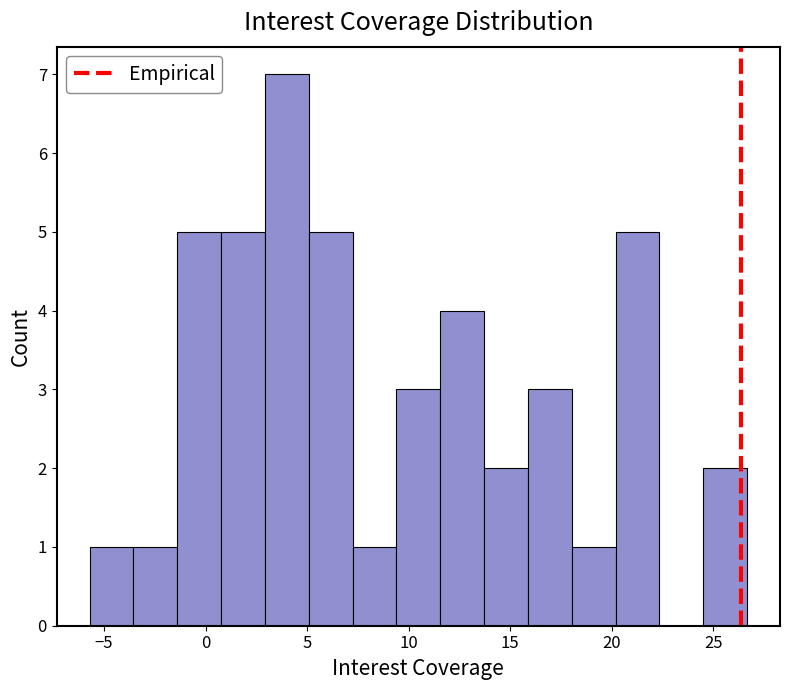

Reading left to right, list every bar in this chart as the range it spans on the x-axis followed by its height. Neither the bar edges nor the heights are printed on the chart, so give them approximately, as read against the axes.

-5.5 to -3.5: 1
-3.5 to -1.5: 1
-1.5 to 1.0: 5
1.0 to 3.0: 5
3.0 to 5.0: 7
5.0 to 7.0: 5
7.0 to 9.5: 1
9.5 to 11.5: 3
11.5 to 13.5: 4
13.5 to 16.0: 2
16.0 to 18.0: 3
18.0 to 20.0: 1
20.0 to 22.5: 5
22.5 to 24.5: 0
24.5 to 26.5: 2